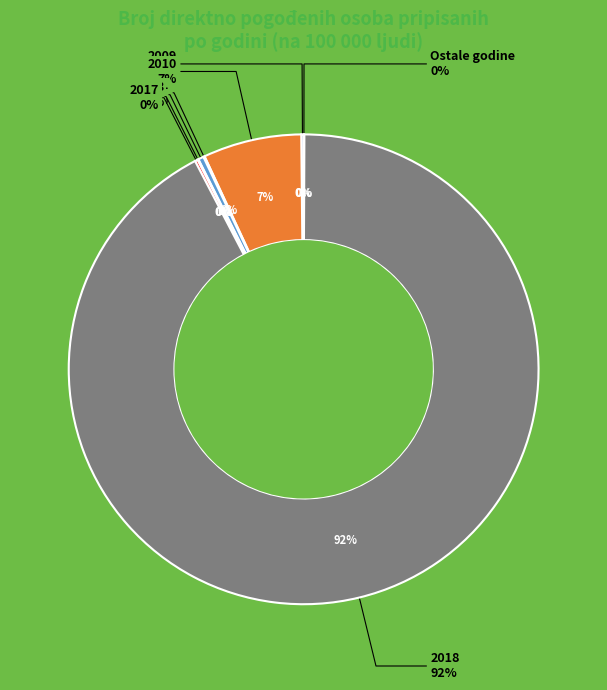

Which slice is the smallest?

2012